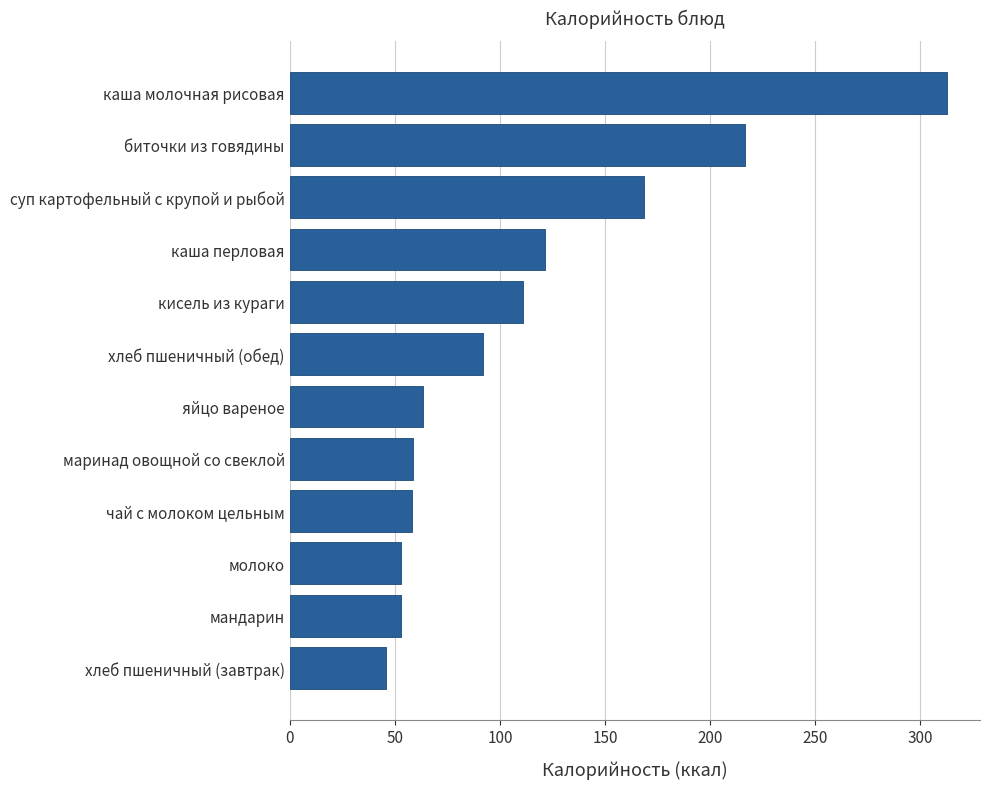

What is the minimum value shown in the chart?

46.0